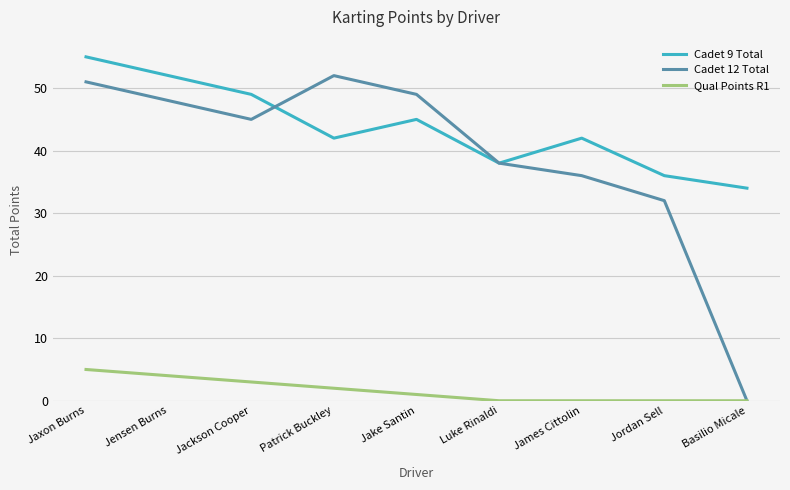

The value of Cadet 12 Total at Jensen Burns is 48. True or false?

True